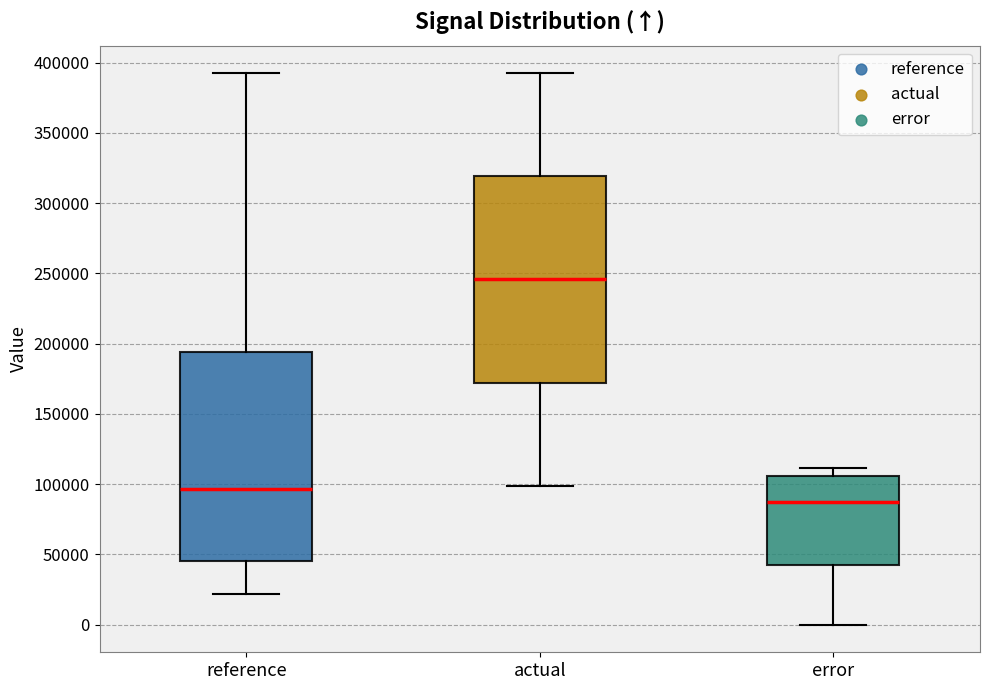

Which box's median line is the lowest?

error